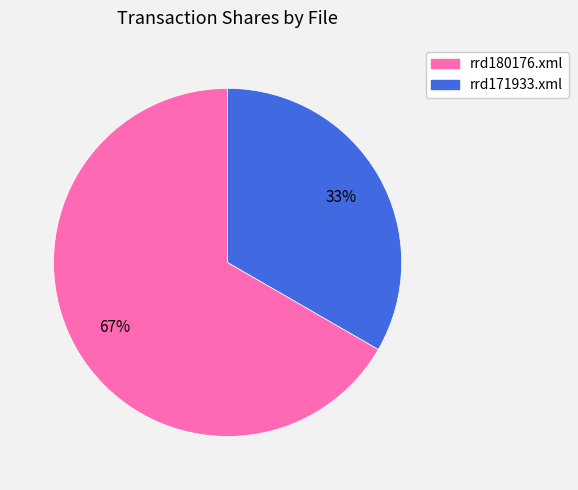

Between rrd180176.xml and rrd171933.xml, which is larger?

rrd180176.xml